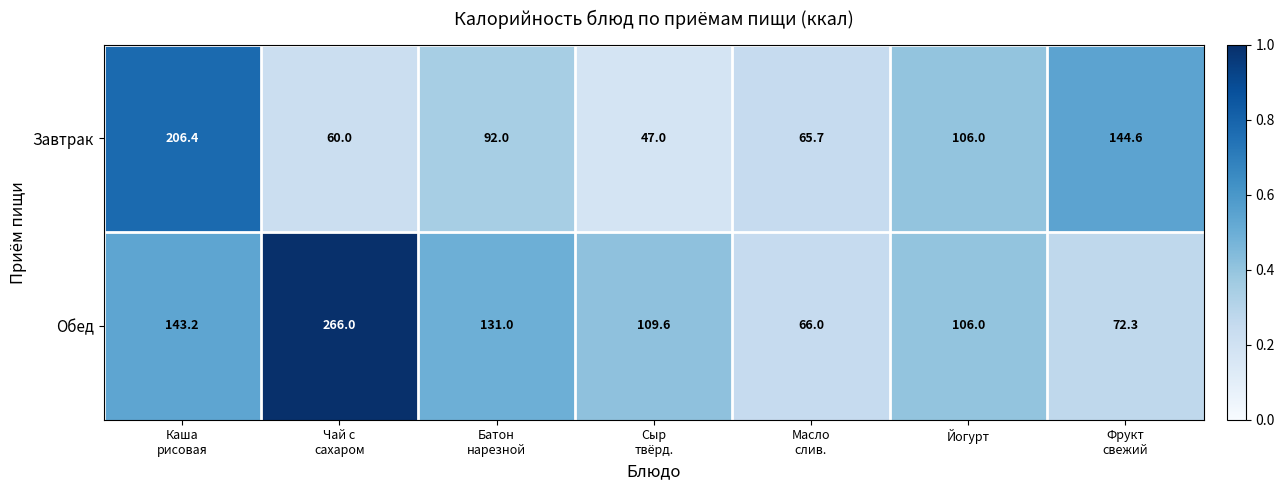

Which series has the largest range (max minus min)?

Обед